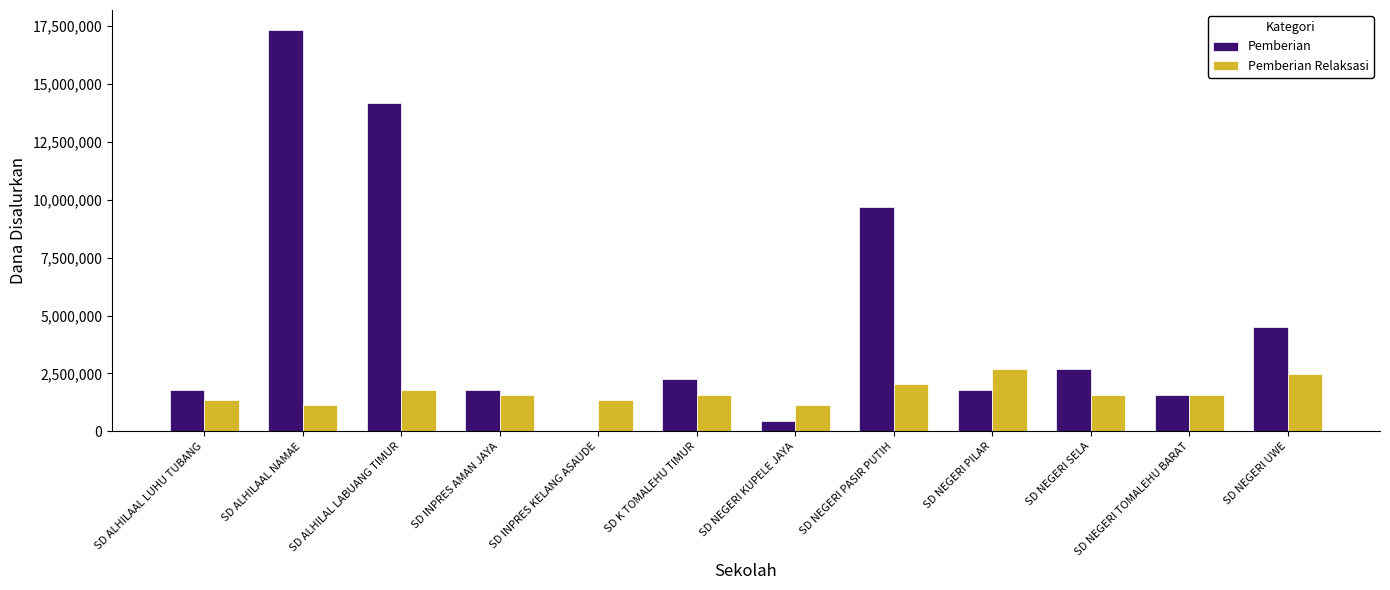

Are the bars grouped side by side (vs. stacked)?

Yes